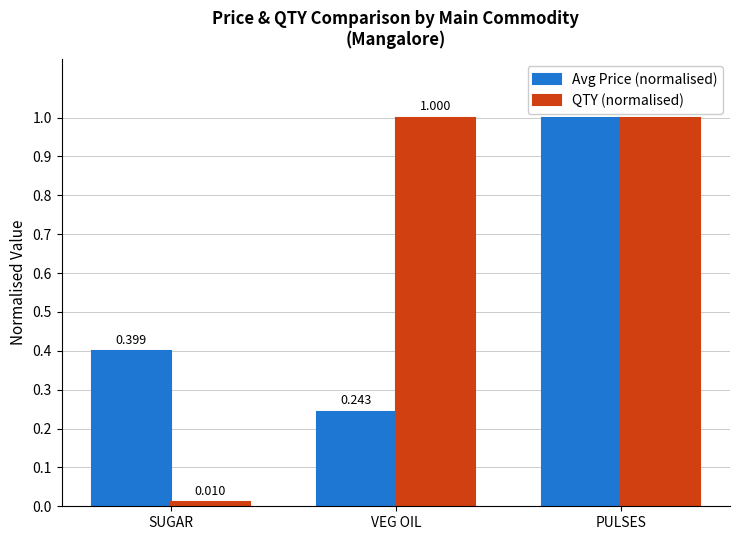

How many groups of bars are there?

3